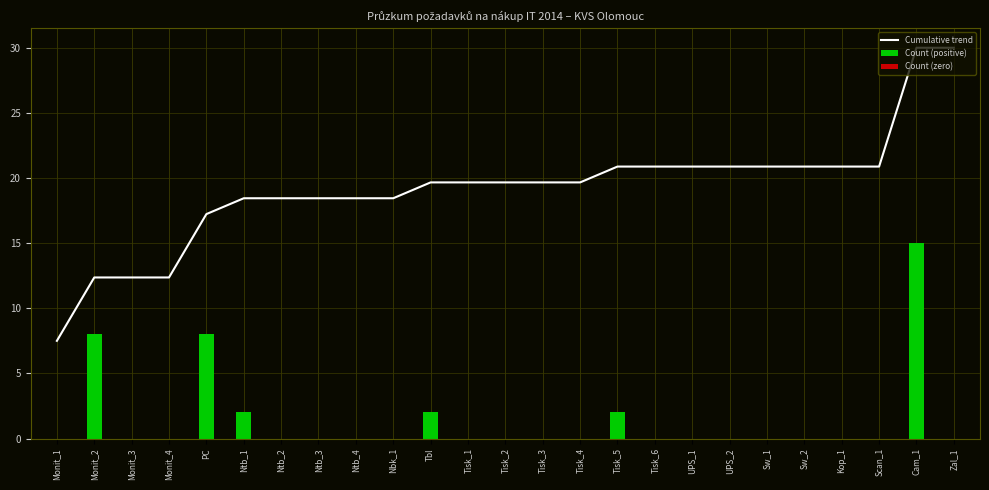

What is the label of the 13th bar from the left?

Tisk_2